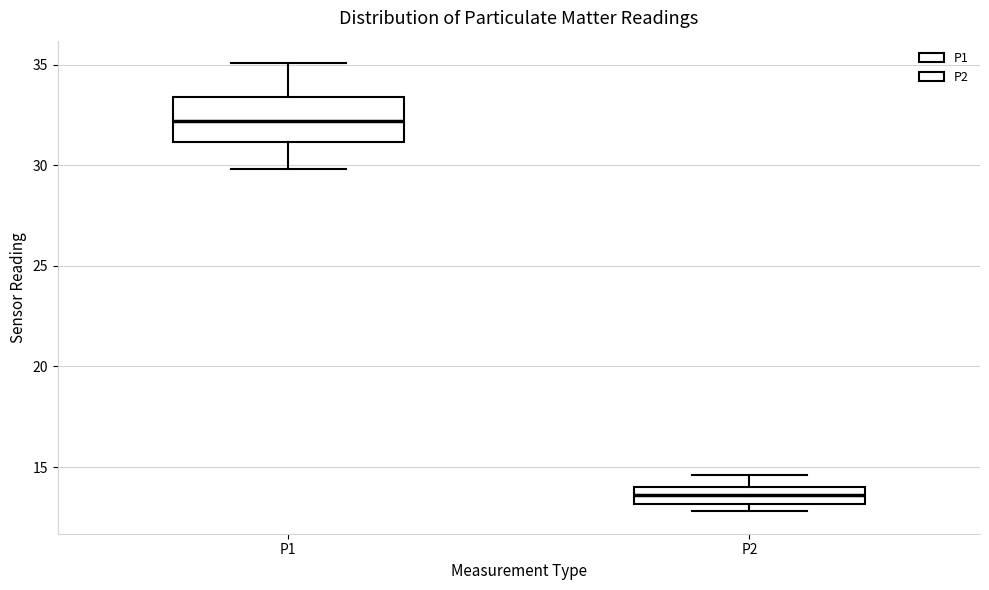

Comparing the boxes themselves (not the whiskers), which one is the tallest?

P1